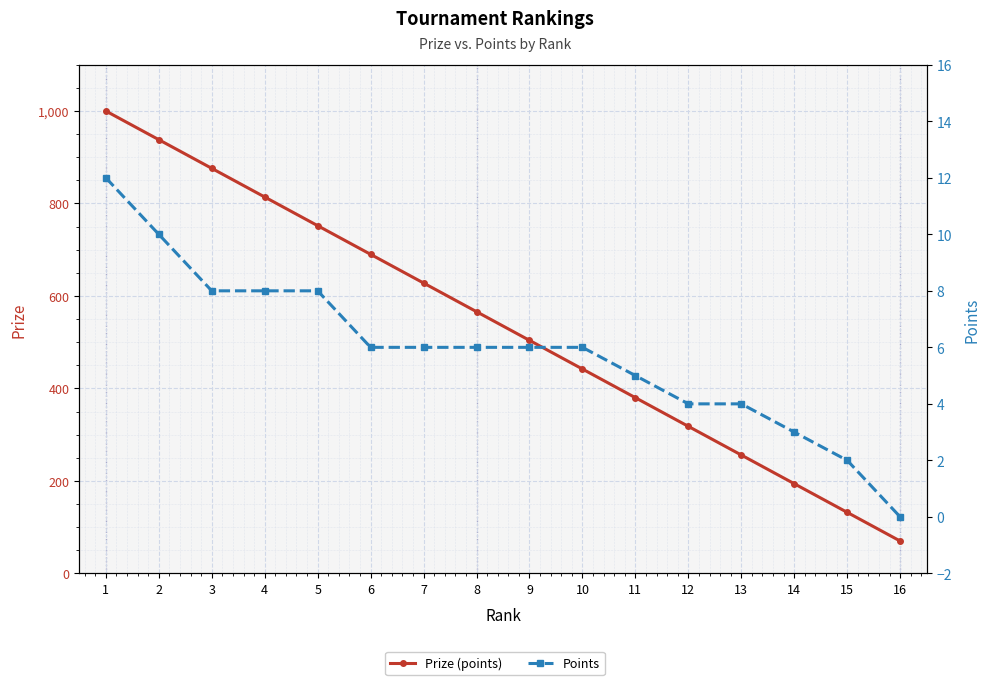

What is the difference between the second highest and minimum values in the Points series?

10